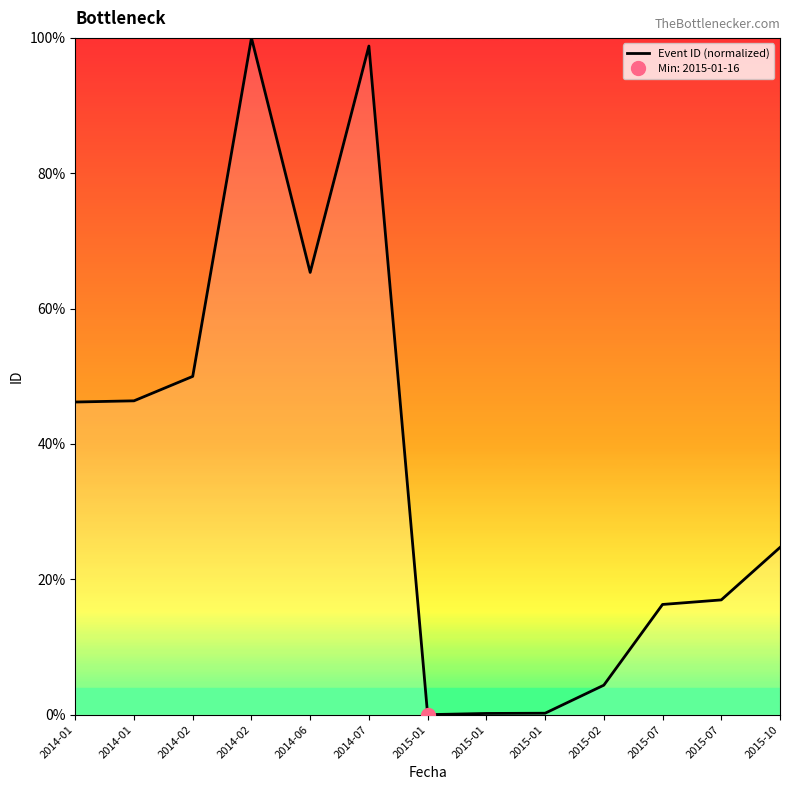

Reading left to right, list all the values displayed in this chart.

46.2	46.4	50.0	100.0	65.3	98.8	0.0	0.2	0.2	4.4	16.3	17.0	24.7